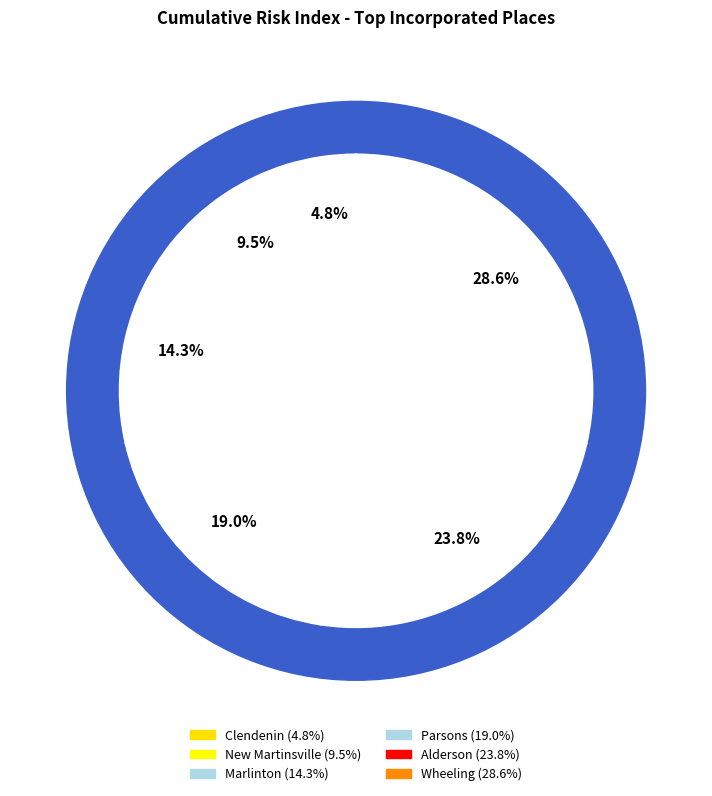

To the nearest percent, what percentage of the pie is Wheeling?

29%